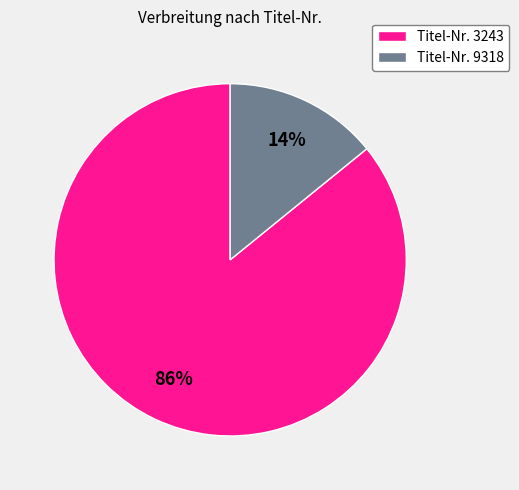

To the nearest percent, what percentage of the pie is Titel-Nr. 9318?

14%